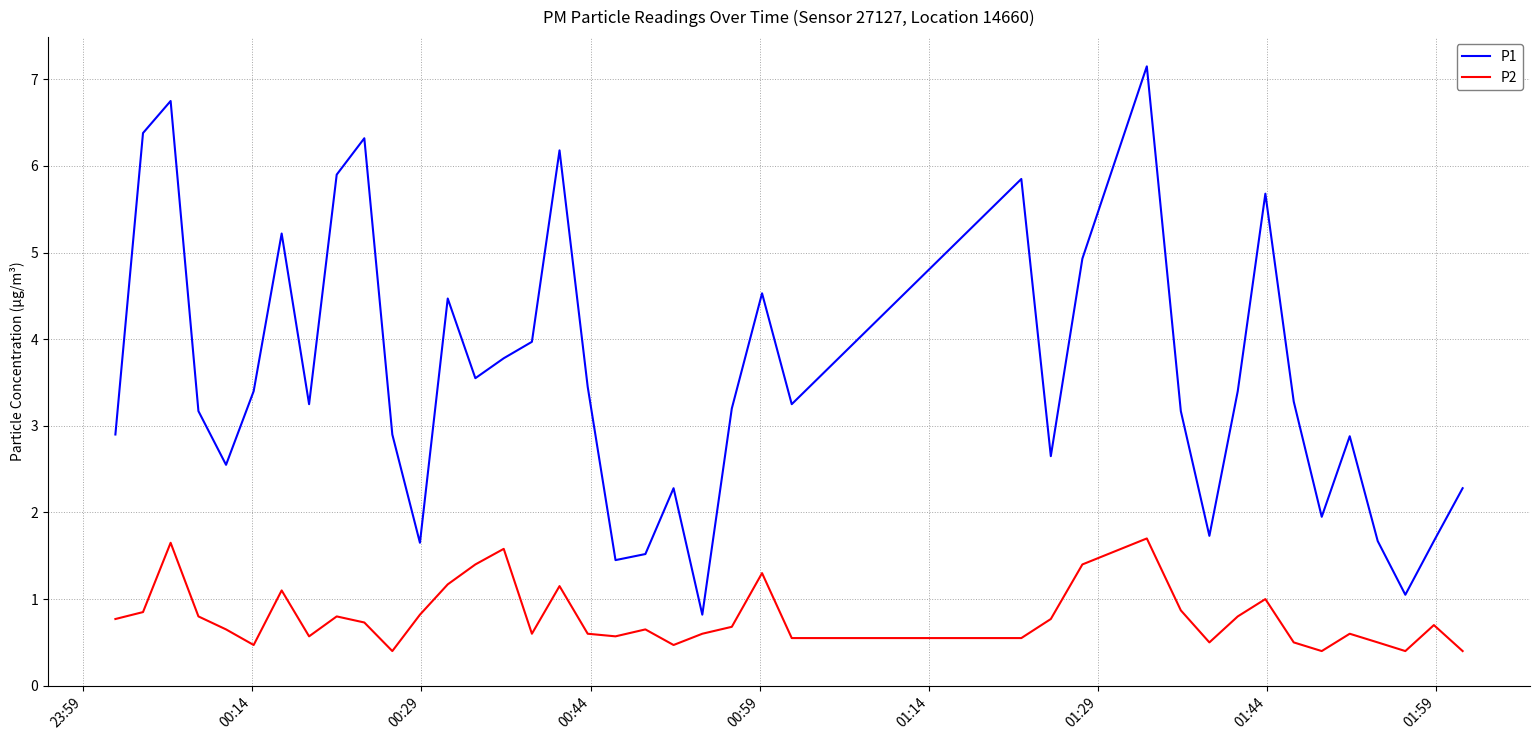

What is the highest value of the P2 series?

1.7